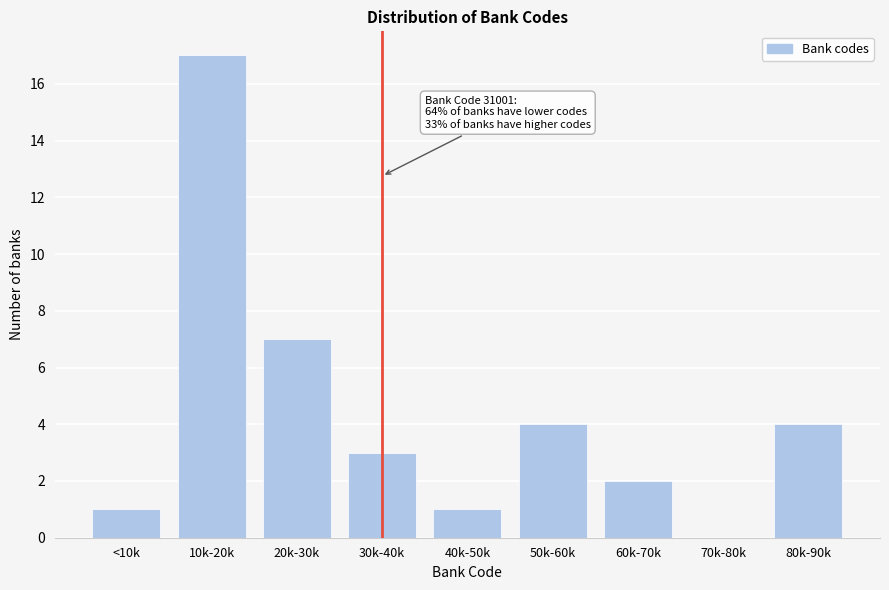

Reading left to right, extract all data points from this chart.

<10k=1	10k-20k=17	20k-30k=7	30k-40k=3	40k-50k=1	50k-60k=4	60k-70k=2	70k-80k=0	80k-90k=4